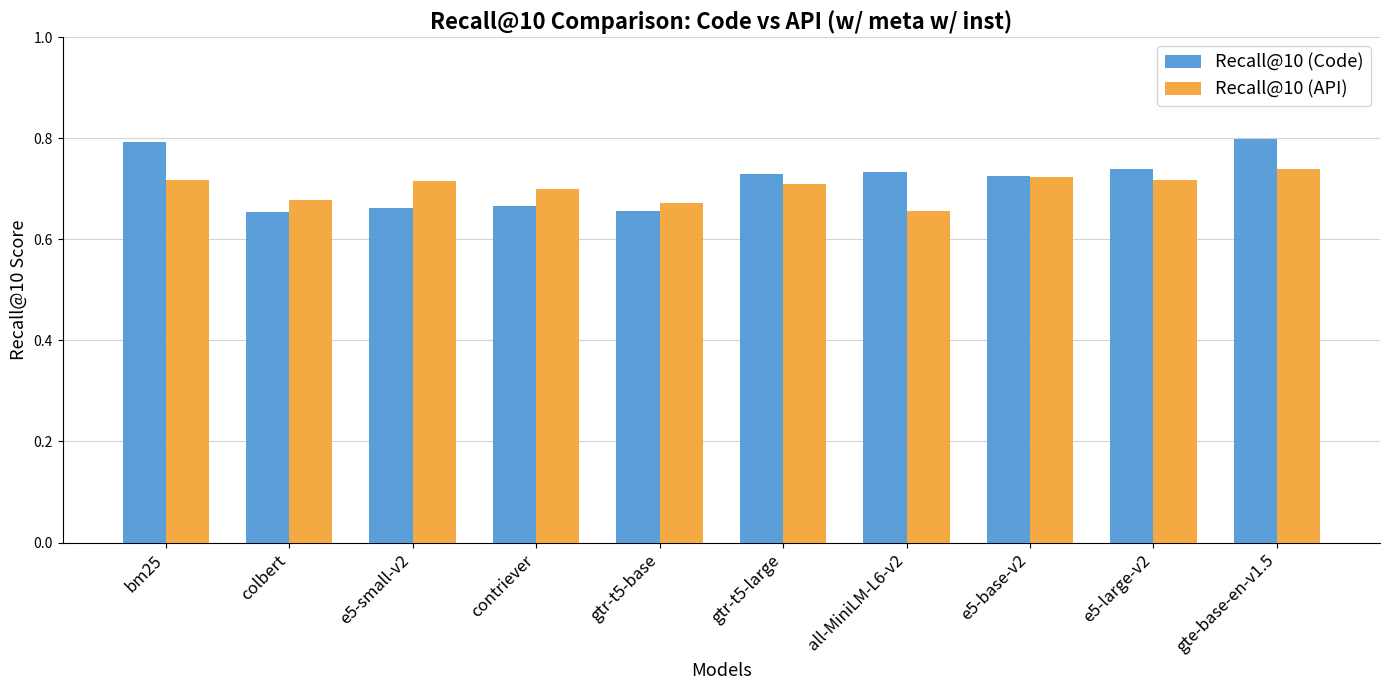

What is the sum of all Recall@10 (API) values?

7.0